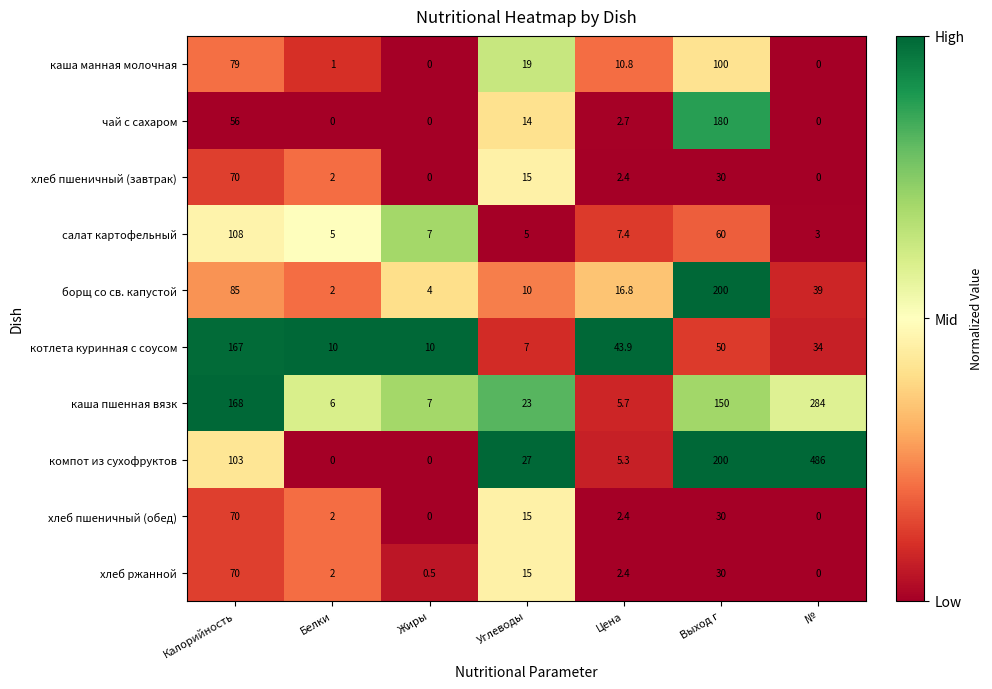

What is the sum of all каша манная молочная values?

209.8